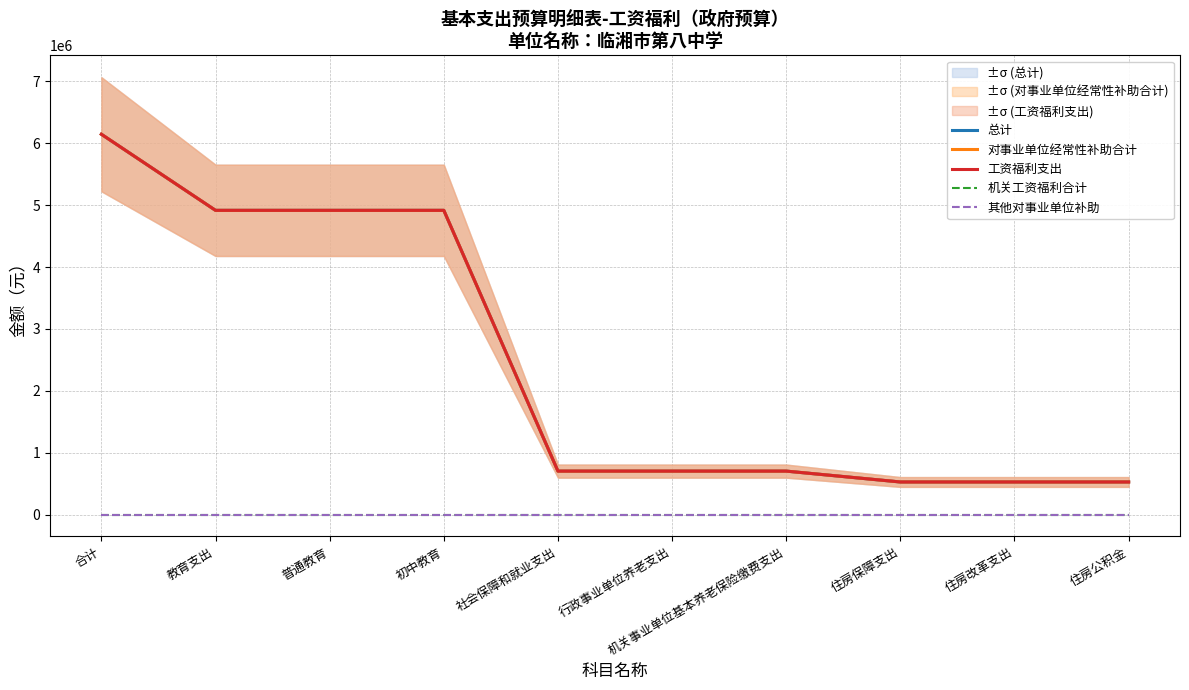

What is the difference between the second highest and minimum values in the 工资福利支出 series?

4388792.8